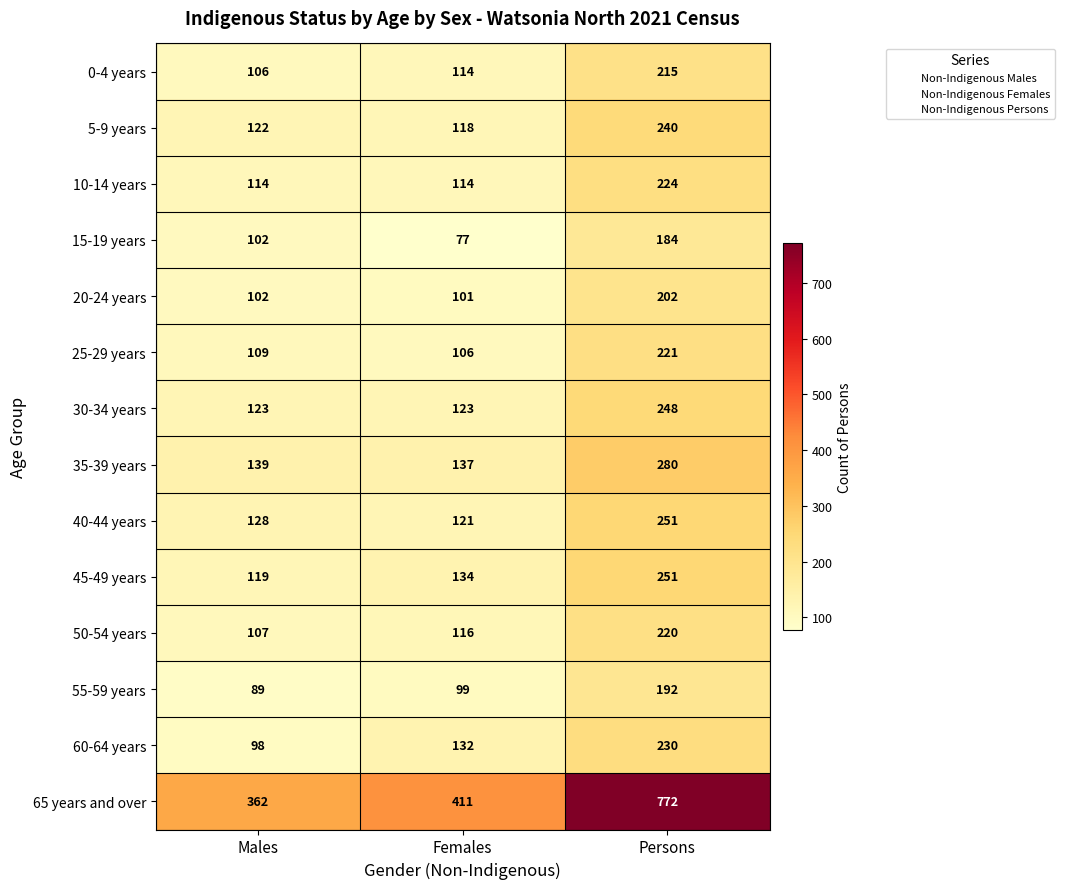

At how many categories does at least one series exceed 415?

1